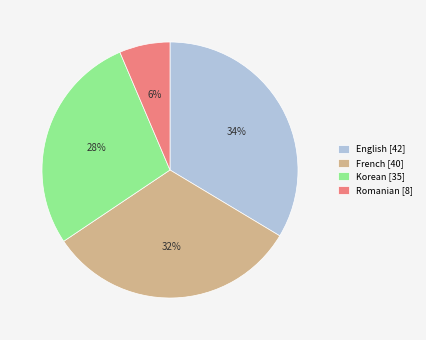

To the nearest percent, what percentage of the pie is Romanian?

6%